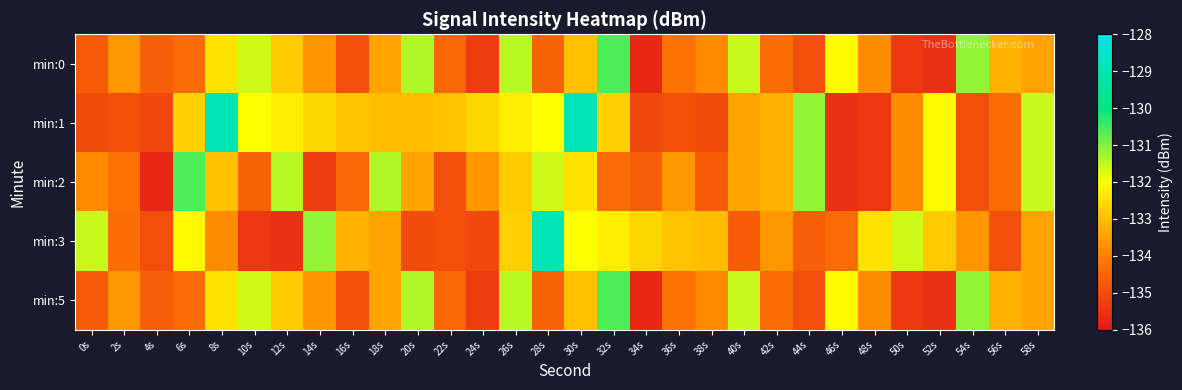

At which category is the sum across all series the highest?

30s